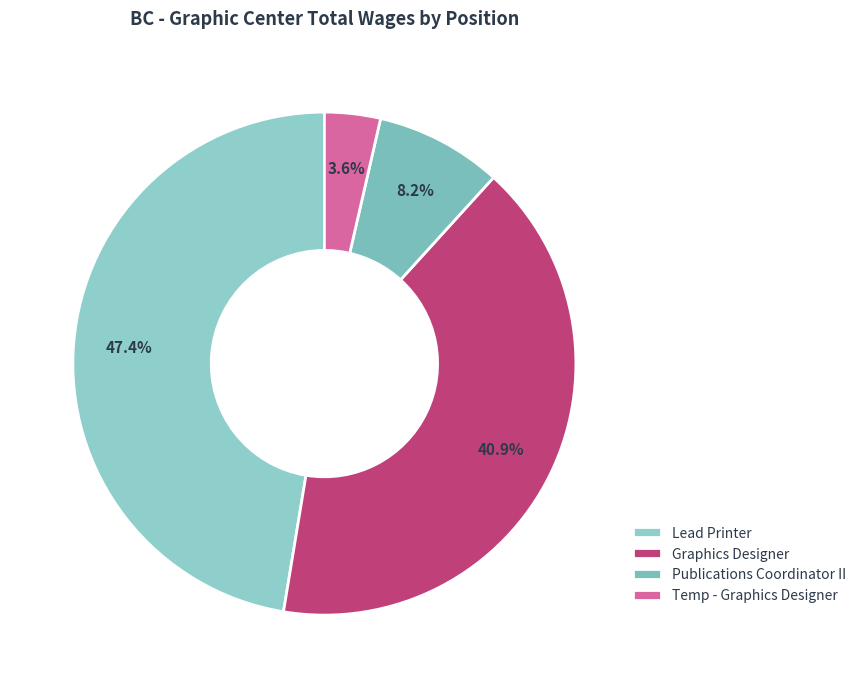

What portion of the pie excludes Temp - Graphics Designer?

96.4%